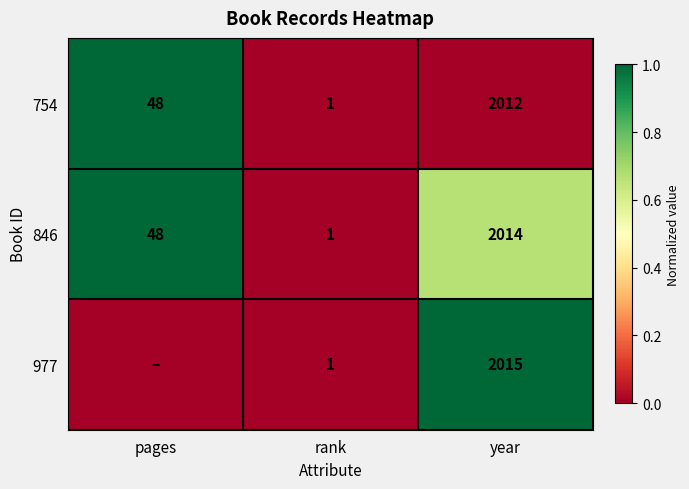

Where is 846 nearest to the value 1007?

pages